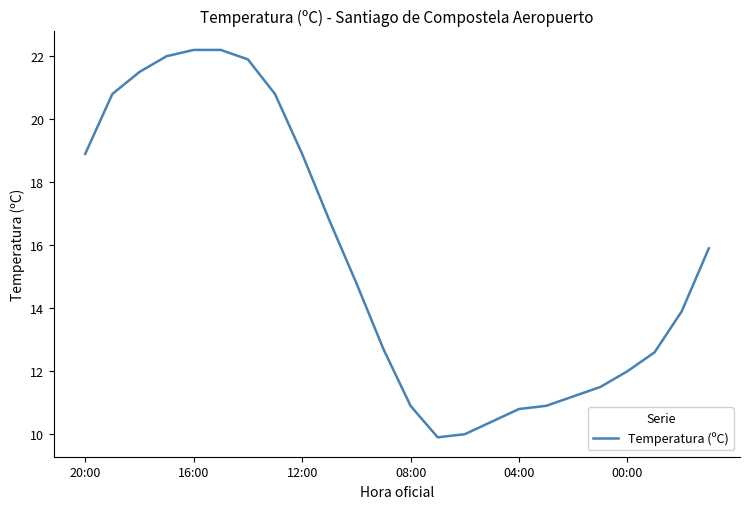

What is the difference between the maximum and minimum values?

12.3